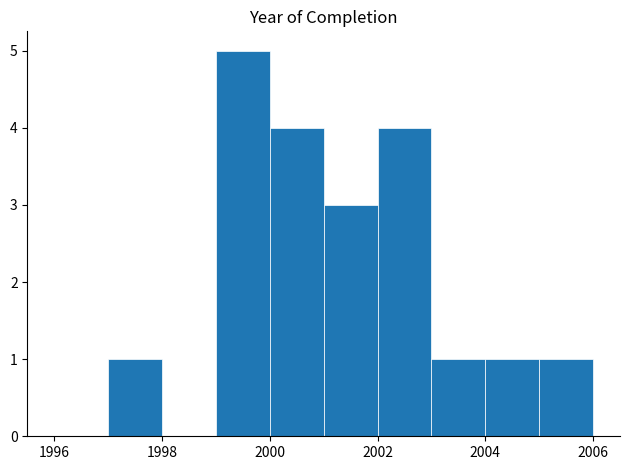

Over which range of the x-axis is the bar tallest?

1999 to 2000